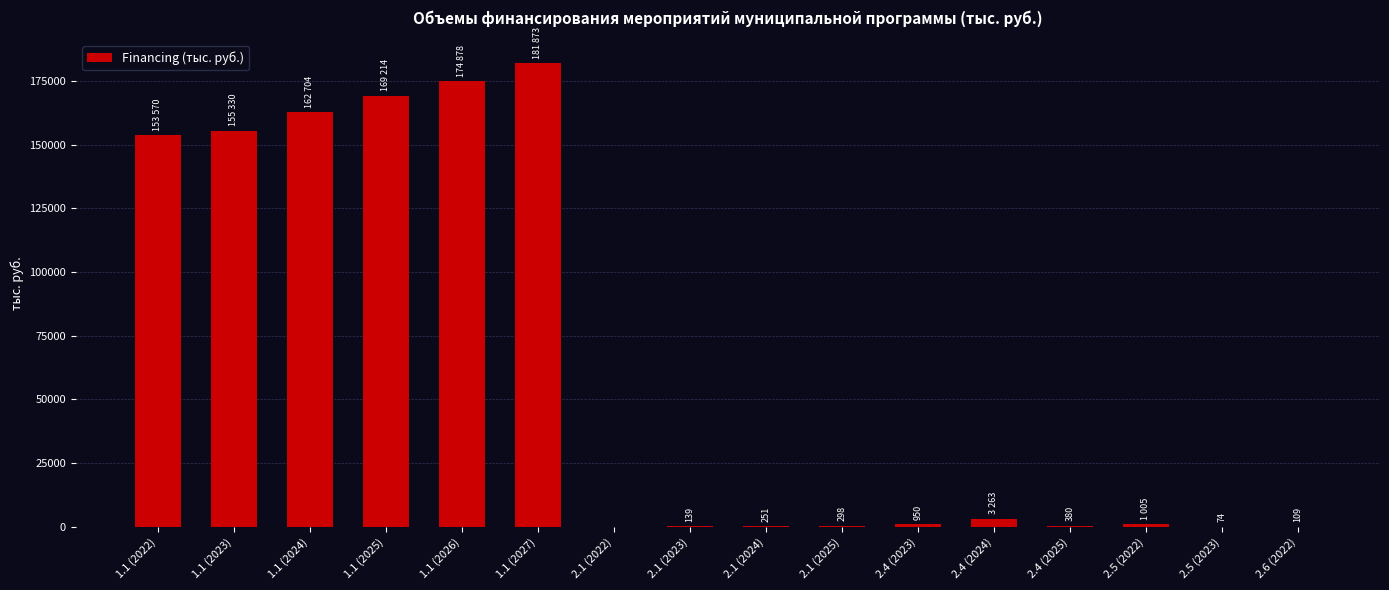

The value at 1.1 (2023) is 31202.7. True or false?

False